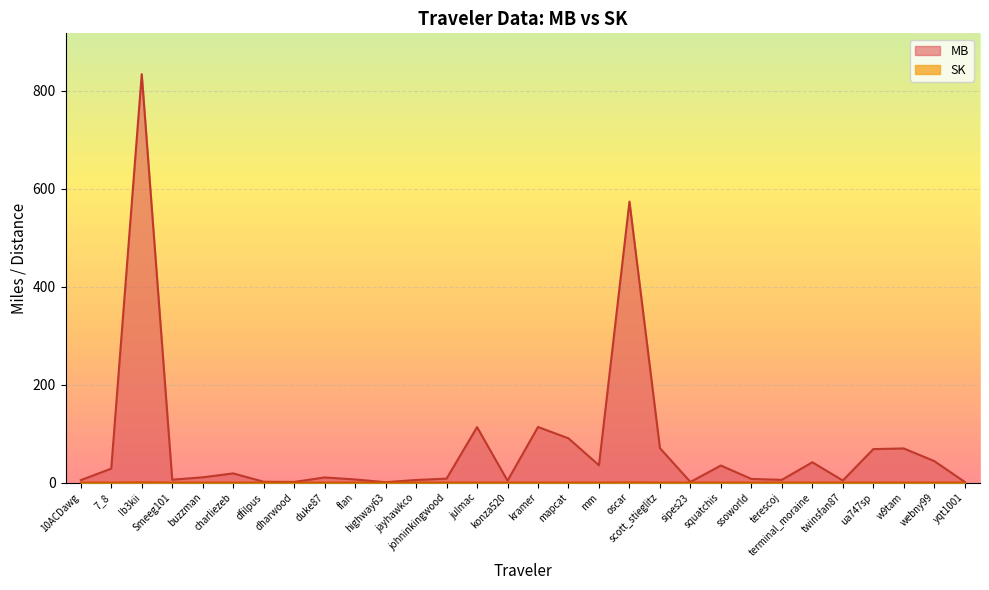

How many lines are shown in the chart?

2